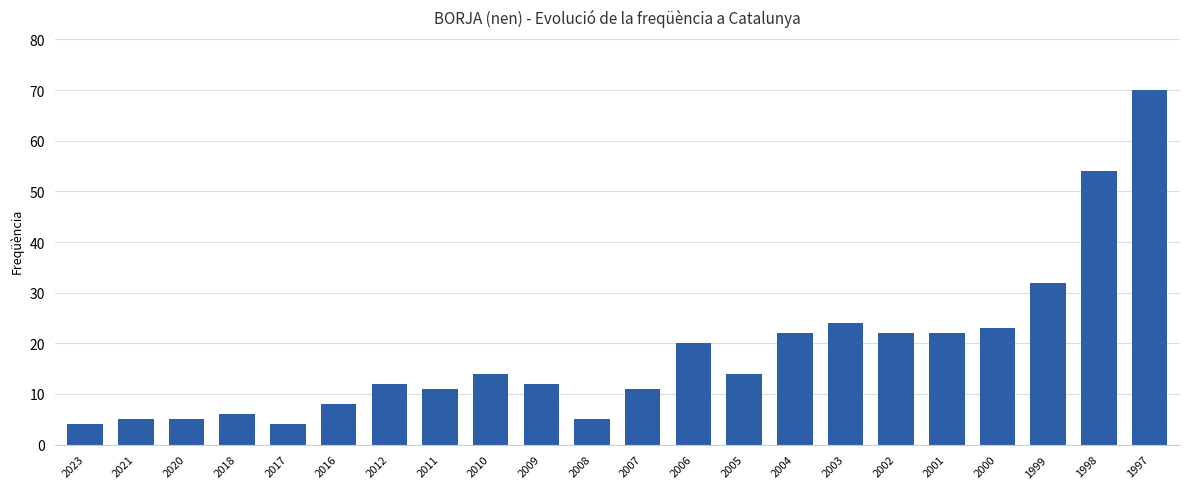

Which category has the highest value across all series?

1997